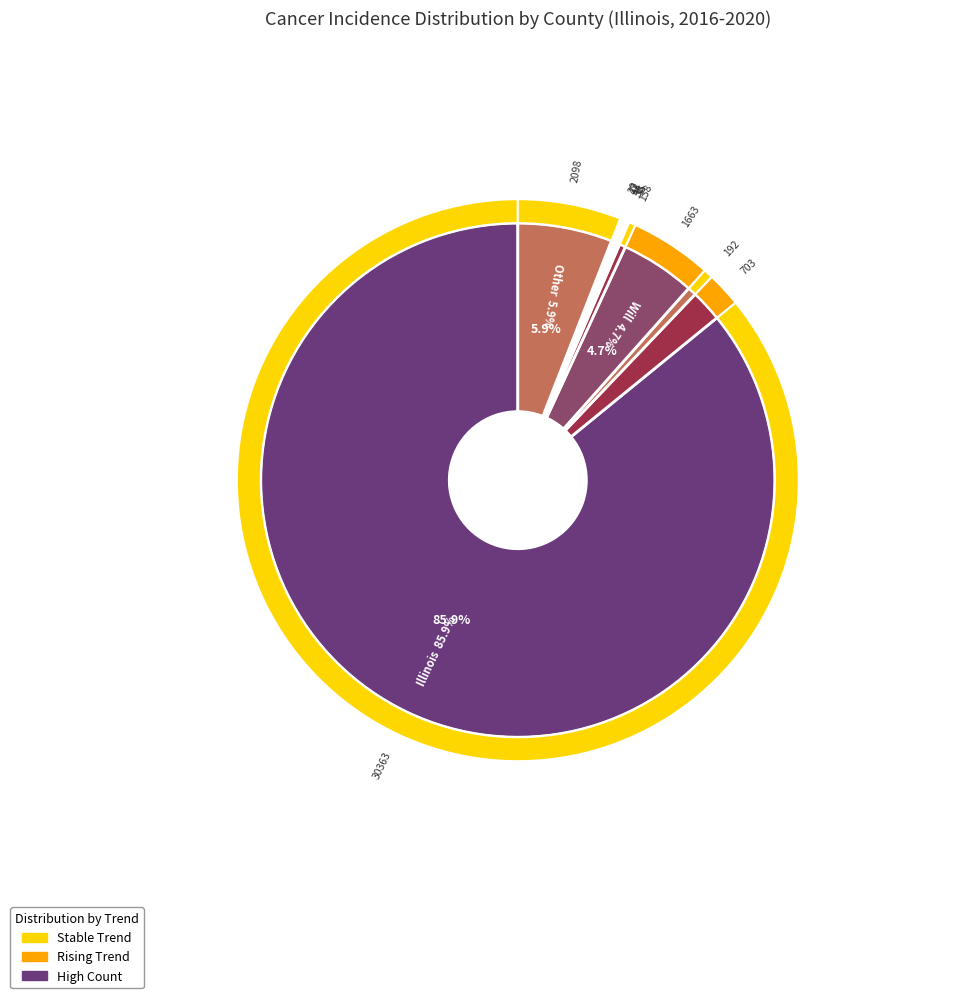

What percentage do Shelby and Stark together represent?

0.2%